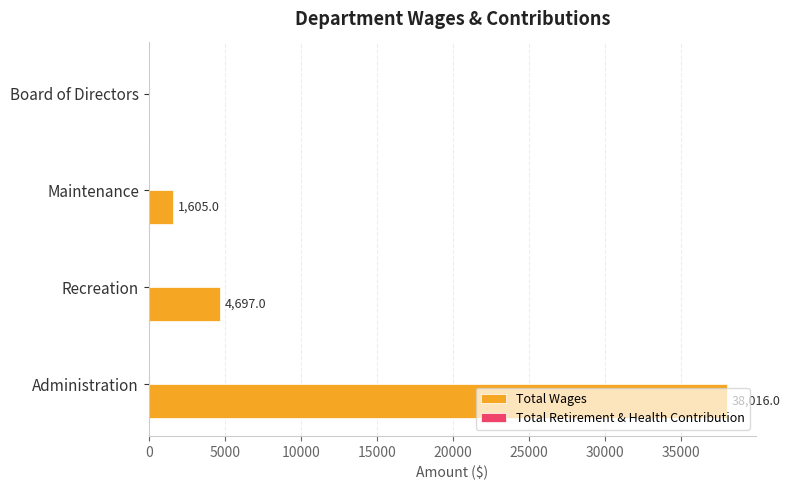

What is the greatest value displayed?

38016